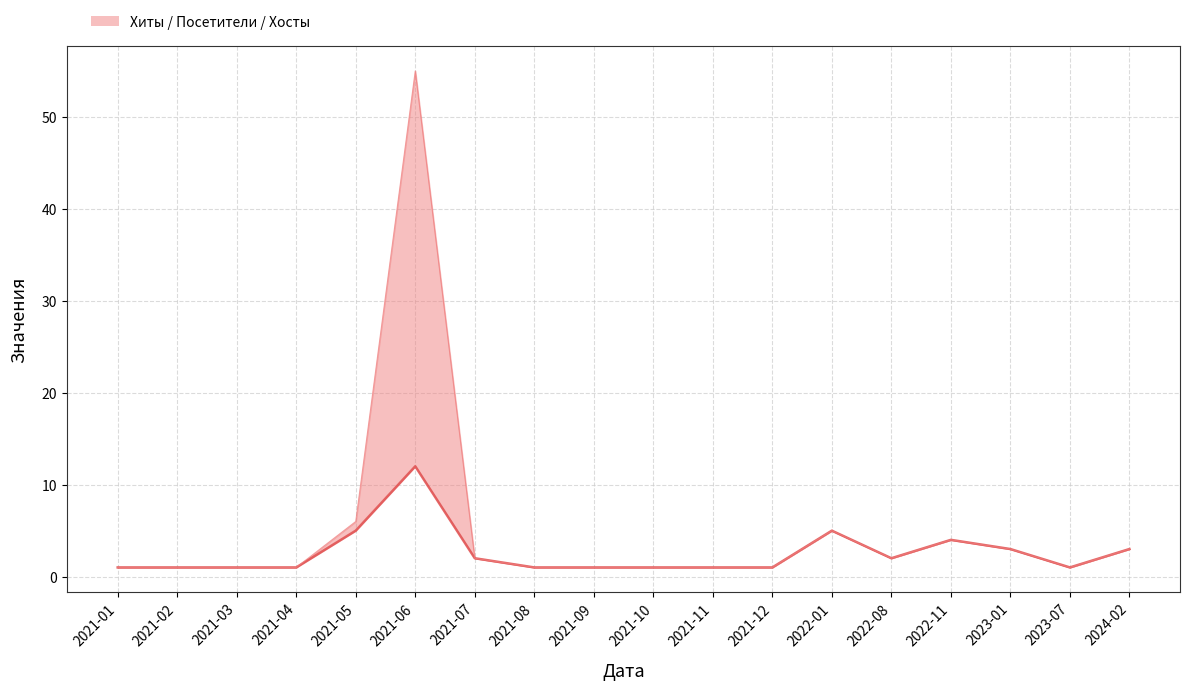

What is the value of the Хосты point at the 3rd from the left?

1